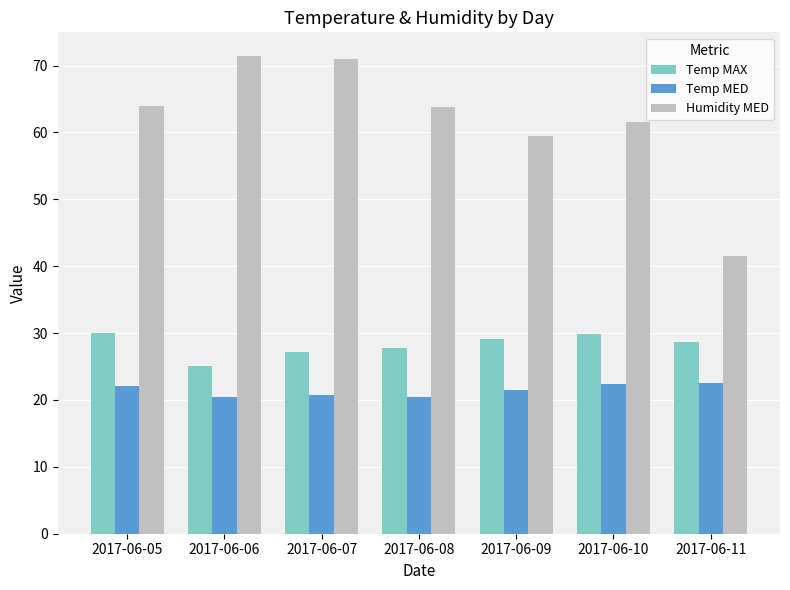

What is the average value of the Humidity MED series?

61.8